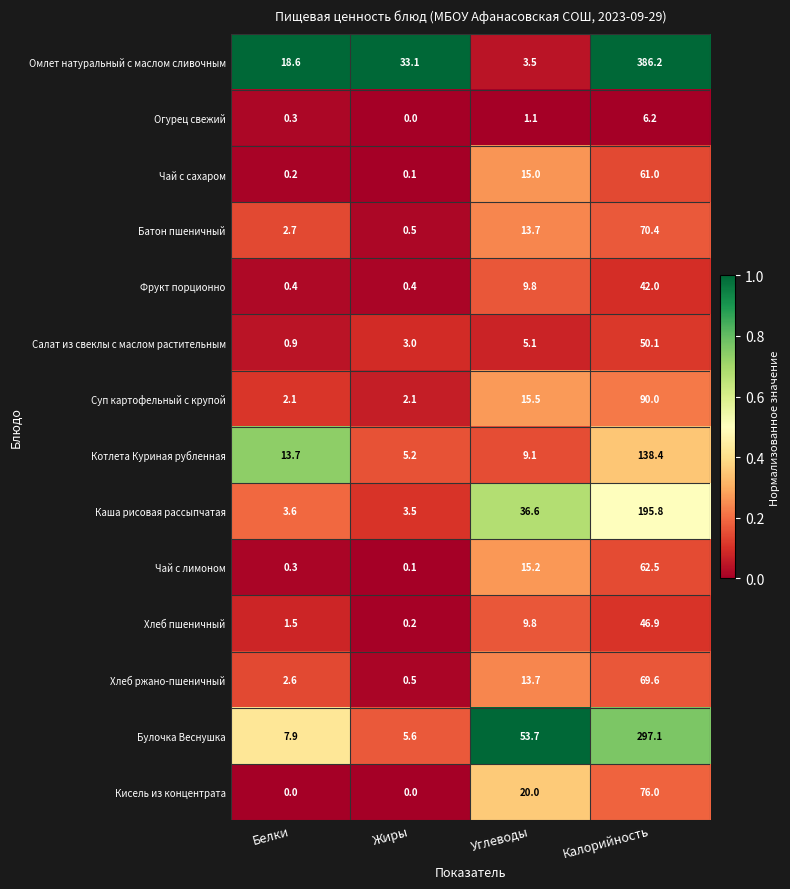

Which category has the highest value across all series?

Калорийность